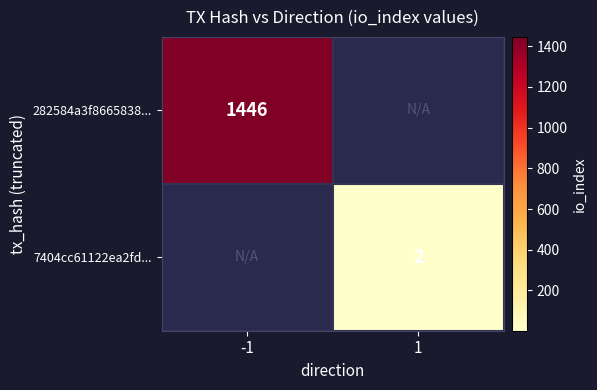

The value of 282584a3f8665838... at -1 is 1446. True or false?

True